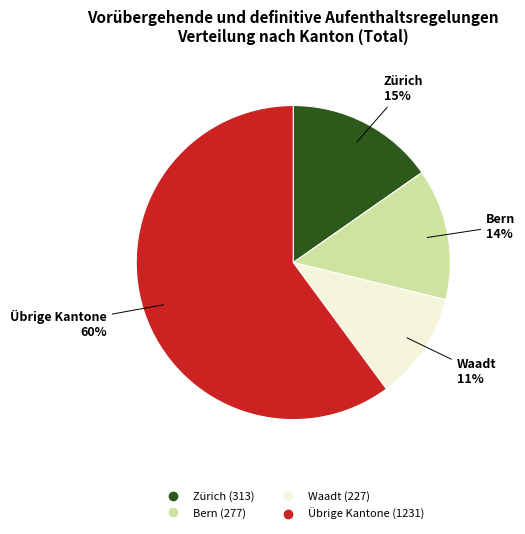

To the nearest percent, what is the average slice percentage?

25%